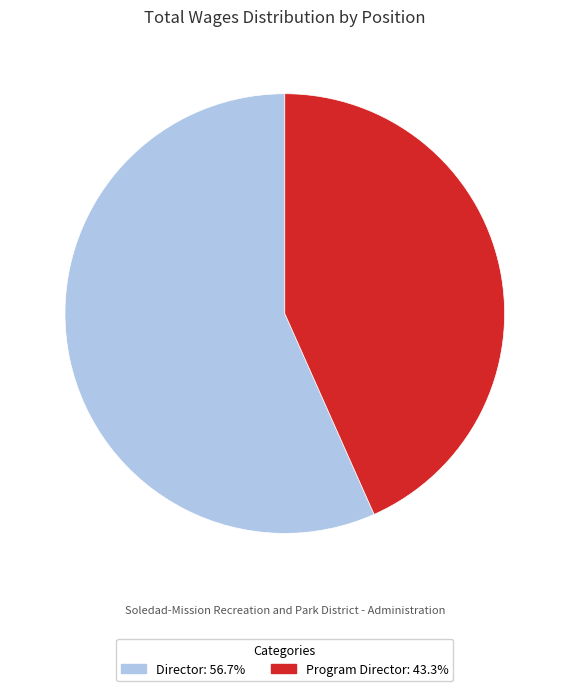

Approximately how many times larger is the value at Director compared to Program Director?

1.3